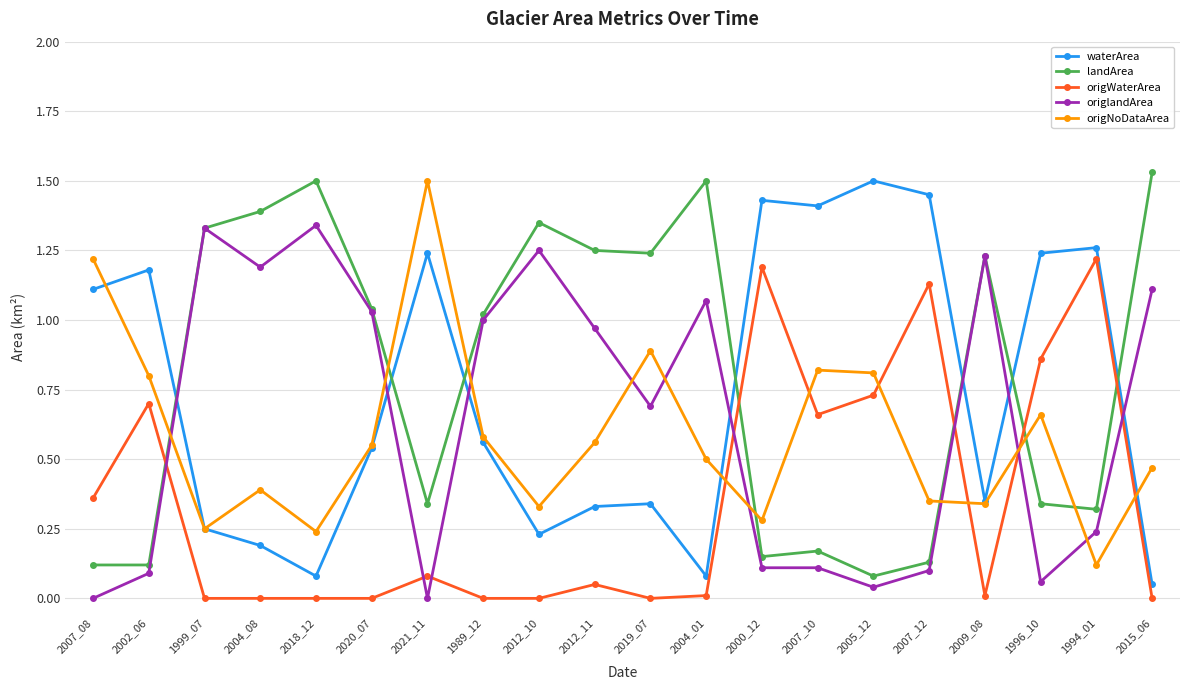

At which category does origlandArea reach its first local valley?

2004_08